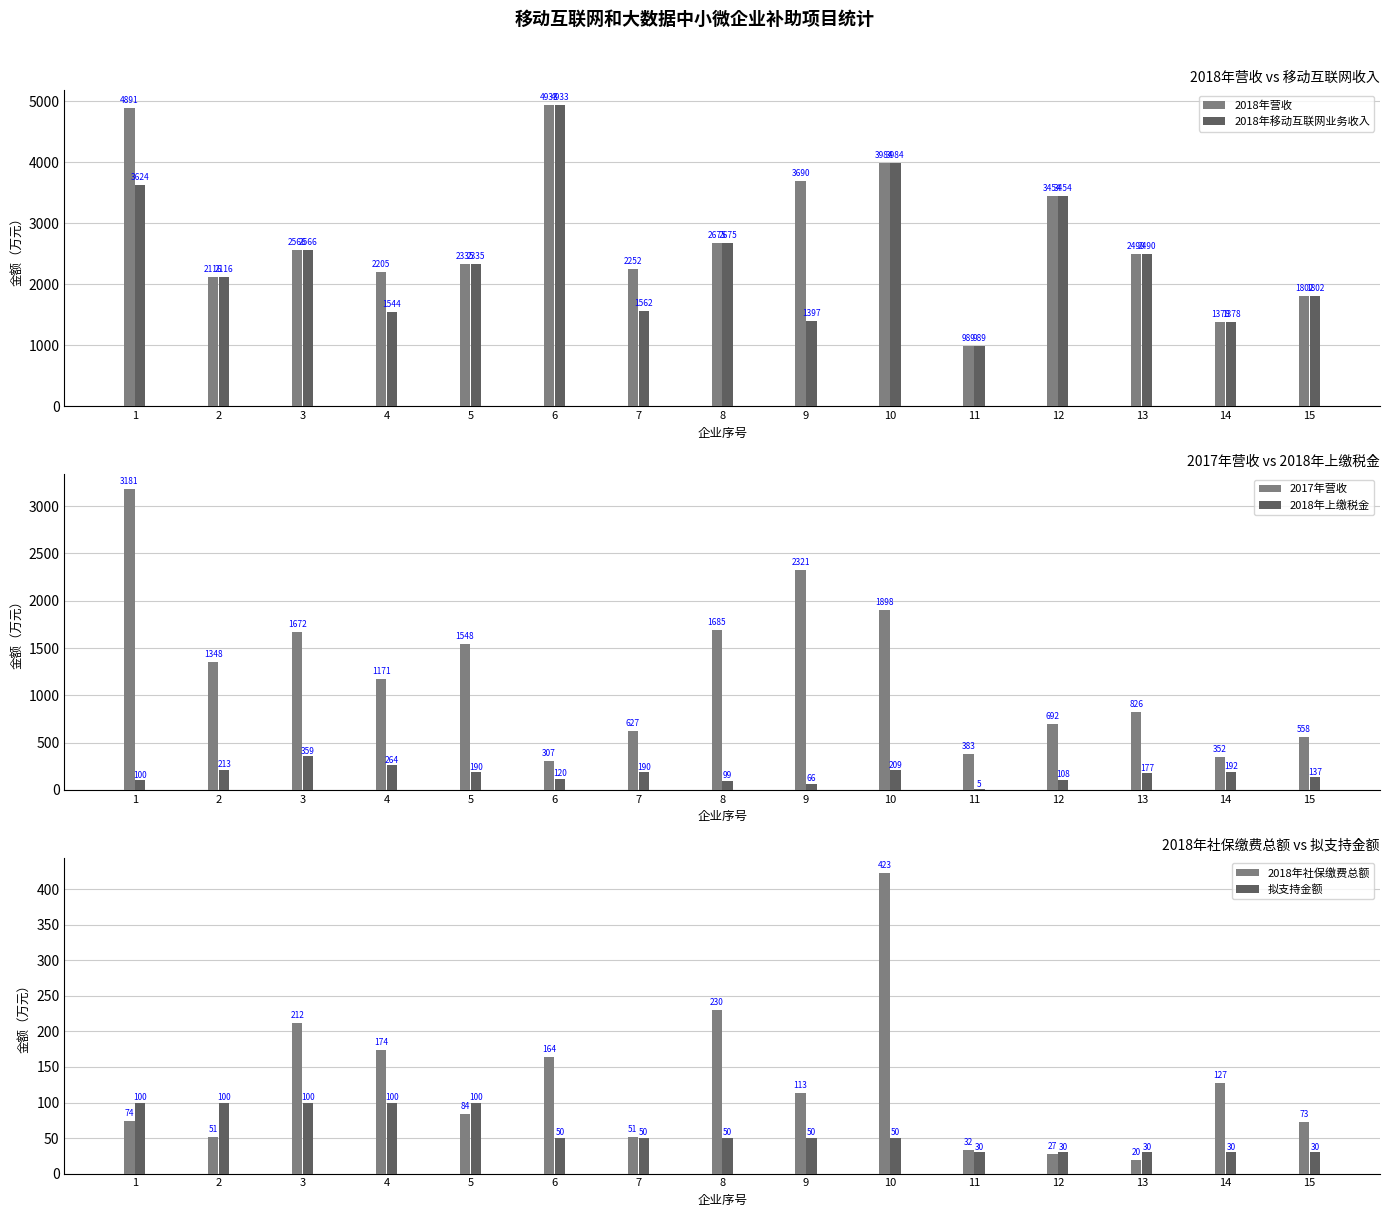

Reading right to left, list all the values displayed in this chart.

2018年营收: 1802.3	1378.0	2490.0	3454.4	988.7	3984.2	3690.1	2674.8	2252.0	4932.8	2335.4	2205.3	2566.0	2115.9	4891.0
2018年移动互联网业务收入: 1802.3	1378.0	2490.0	3454.4	988.7	3984.2	1397.5	2674.8	1562.4	4932.8	2335.4	1543.8	2566.0	2115.9	3624.2
2017年营收: 557.6	352.4	825.5	691.9	383.4	1897.9	2320.8	1685.5	627.2	307.2	1547.8	1170.7	1672.0	1348.0	3181.0
2018年上缴税金: 137.3	192.2	177.3	107.5	5.2	209.2	65.9	99.5	190.1	120.4	190.2	264.5	359.4	213.4	100.5
2018年社保缴费总额: 72.6	127.4	19.7	26.9	32.5	423.4	112.8	229.6	51.4	163.7	83.7	173.7	211.9	51.0	74.3
拟支持金额: 30.0	30.0	30.0	30.0	30.0	50.0	50.0	50.0	50.0	50.0	100.0	100.0	100.0	100.0	100.0